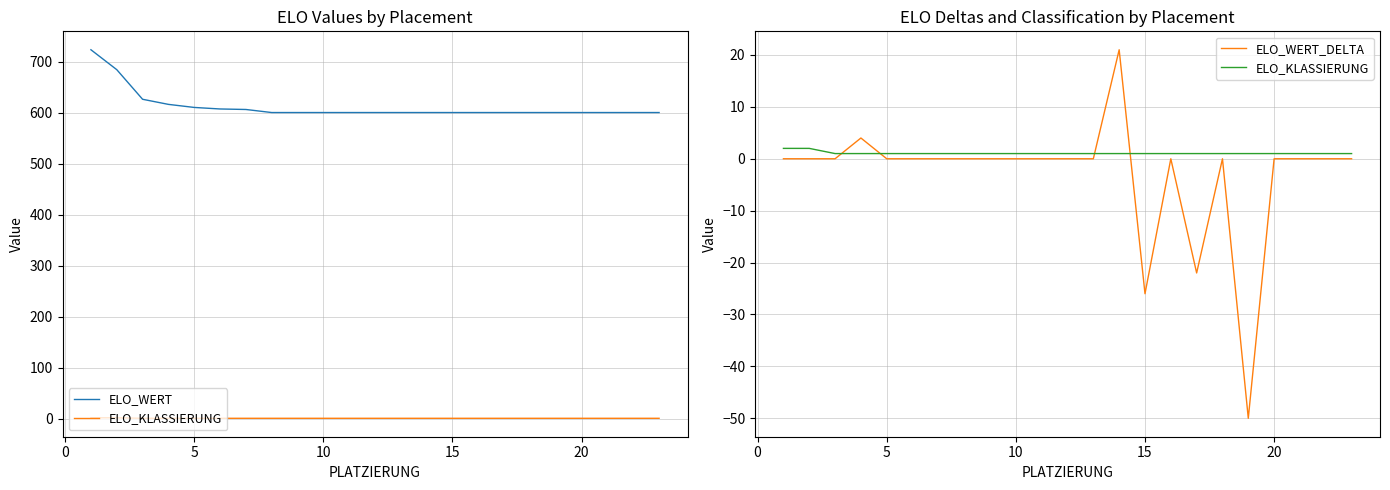

Reading left to right, extract all data points from this chart.

ELO_WERT: 723	684	626	616	610	607	606	600	600	600	600	600	600	600	600	600	600	600	600	600	600	600	600
ELO_KLASSIERUNG: 2	2	1	1	1	1	1	1	1	1	1	1	1	1	1	1	1	1	1	1	1	1	1
ELO_WERT_DELTA: 0	0	0	4	0	0	0	0	0	0	0	0	0	21	-26	0	-22	0	-50	0	0	0	0